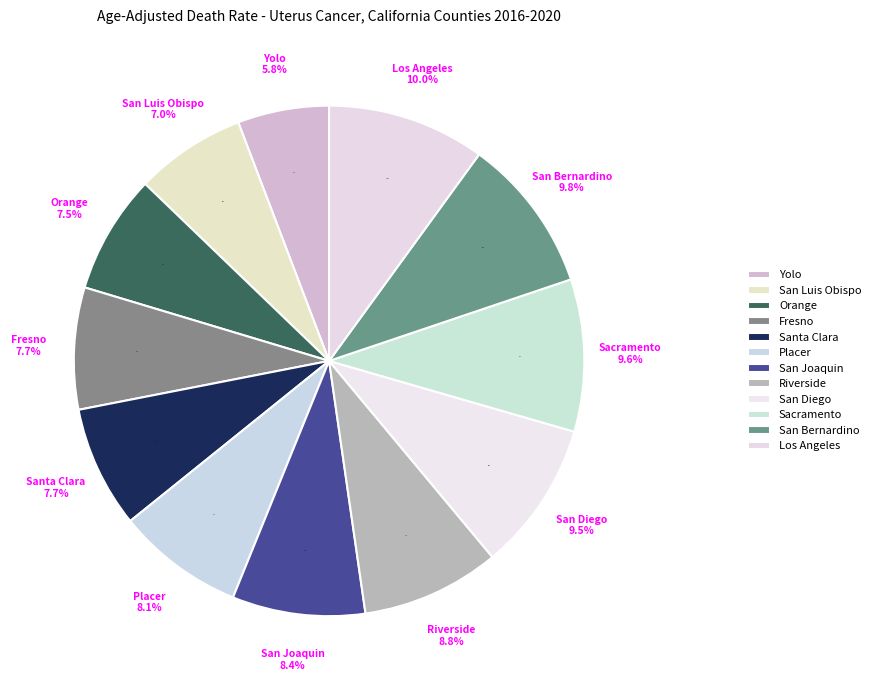

What is the largest slice in the pie chart?

Los Angeles County